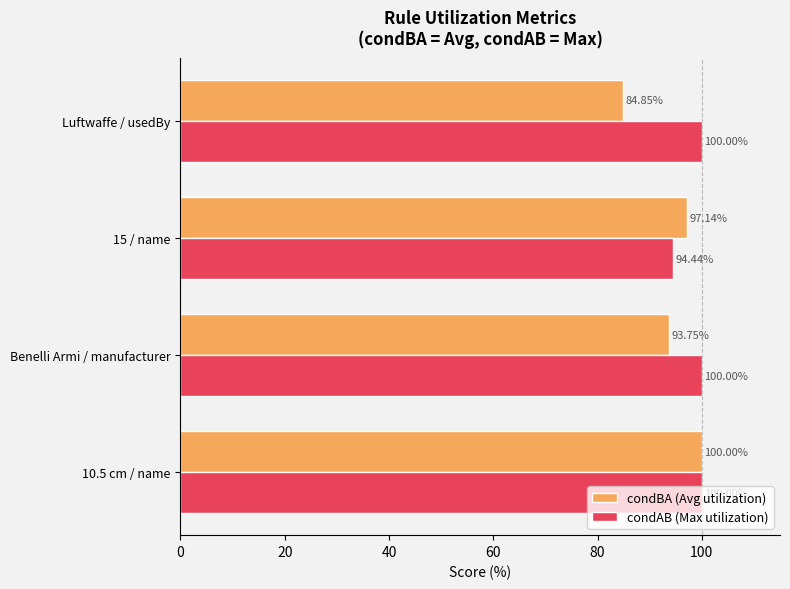

Where is condBA (Avg utilization) nearest to the value 92?

Benelli Armi / manufacturer